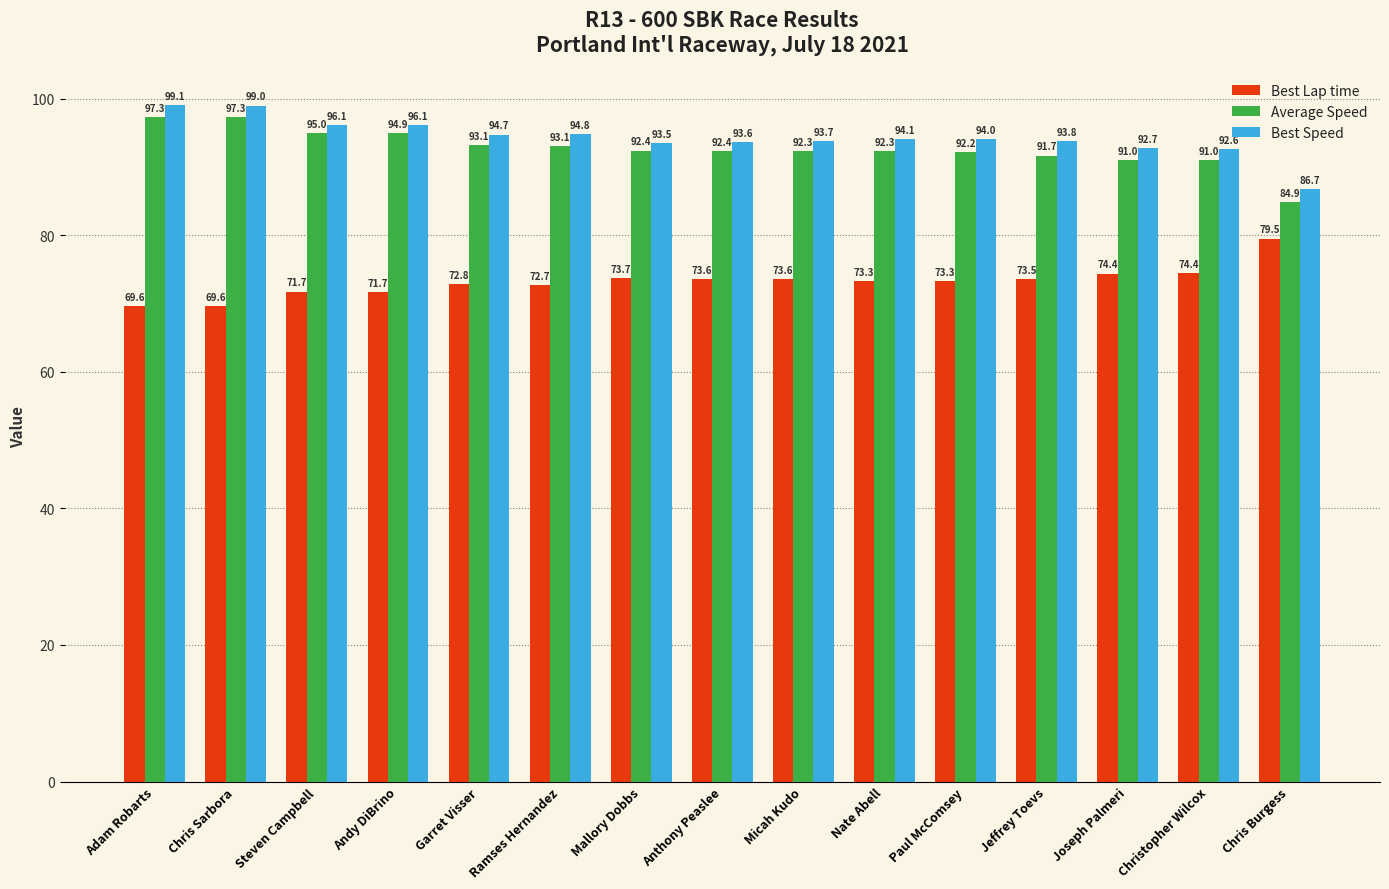

Reading right to left, extract all data points from this chart.

Best Lap time: Chris Burgess=79.5	Christopher Wilcox=74.4	Joseph Palmeri=74.4	Jeffrey Toevs=73.5	Paul McComsey=73.3	Nate Abell=73.3	Micah Kudo=73.6	Anthony Peaslee=73.6	Mallory Dobbs=73.7	Ramses Hernandez=72.7	Garret Visser=72.8	Andy DiBrino=71.7	Steven Campbell=71.7	Chris Sarbora=69.6	Adam Robarts=69.6
Average Speed: Chris Burgess=84.9	Christopher Wilcox=91.0	Joseph Palmeri=91.0	Jeffrey Toevs=91.7	Paul McComsey=92.2	Nate Abell=92.3	Micah Kudo=92.3	Anthony Peaslee=92.4	Mallory Dobbs=92.4	Ramses Hernandez=93.1	Garret Visser=93.1	Andy DiBrino=94.9	Steven Campbell=95.0	Chris Sarbora=97.3	Adam Robarts=97.3
Best Speed: Chris Burgess=86.7	Christopher Wilcox=92.6	Joseph Palmeri=92.7	Jeffrey Toevs=93.8	Paul McComsey=94.0	Nate Abell=94.1	Micah Kudo=93.7	Anthony Peaslee=93.6	Mallory Dobbs=93.5	Ramses Hernandez=94.8	Garret Visser=94.7	Andy DiBrino=96.1	Steven Campbell=96.1	Chris Sarbora=99.0	Adam Robarts=99.1